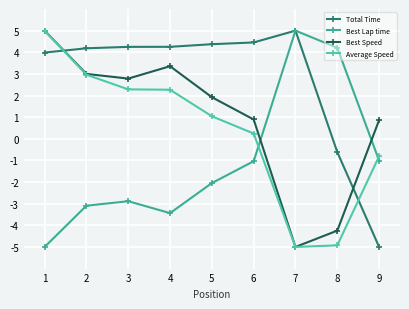

True or false: Best Speed has more than 2 interior local peaks.

False